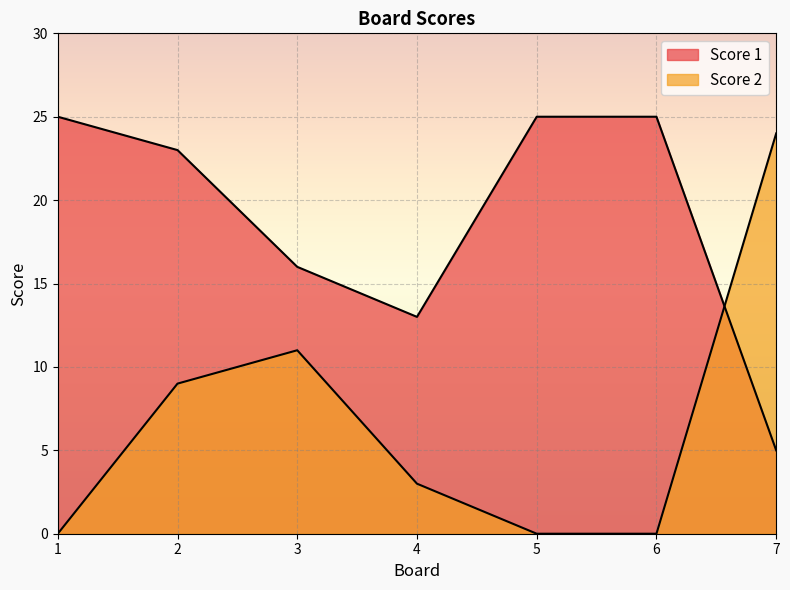

Between which two adjacent categories do Score 1 and Score 2 first intersect?

6 and 7